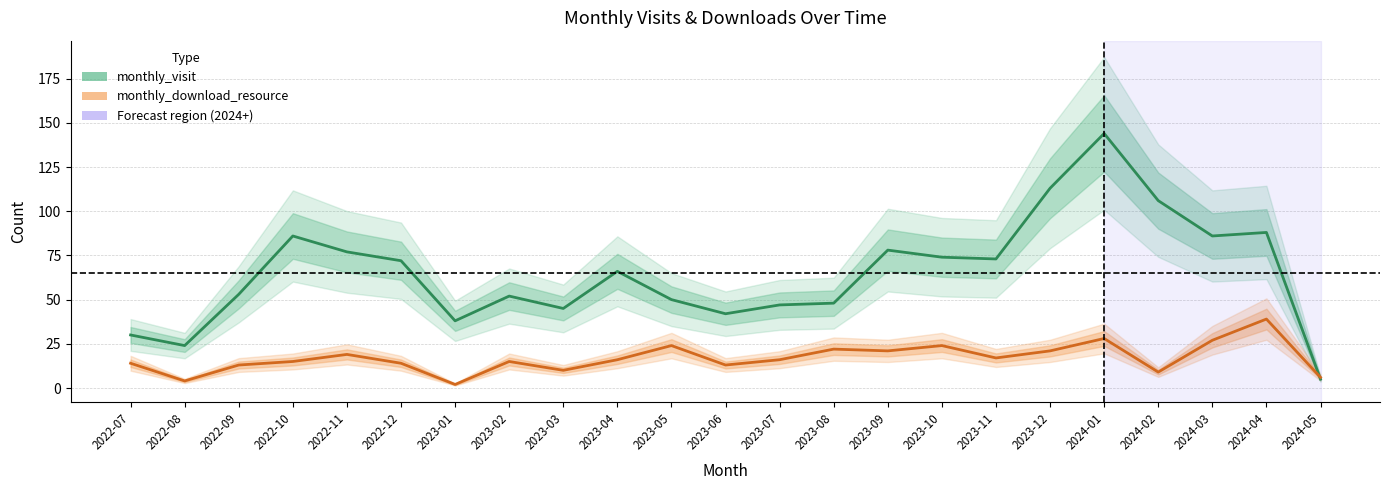

At which label is monthly_visit closest to 74?

2023-10